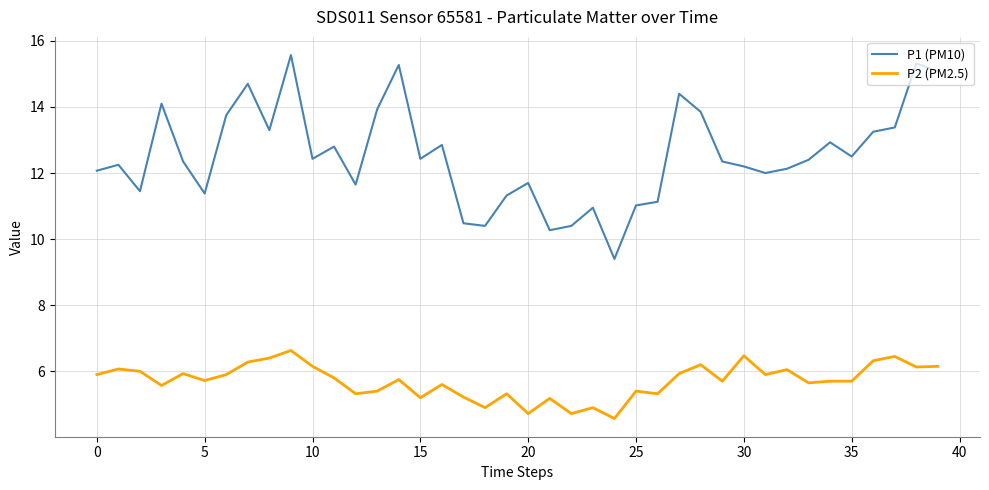

True or false: P2 (PM2.5) and P1 (PM10) cross at least once.

False